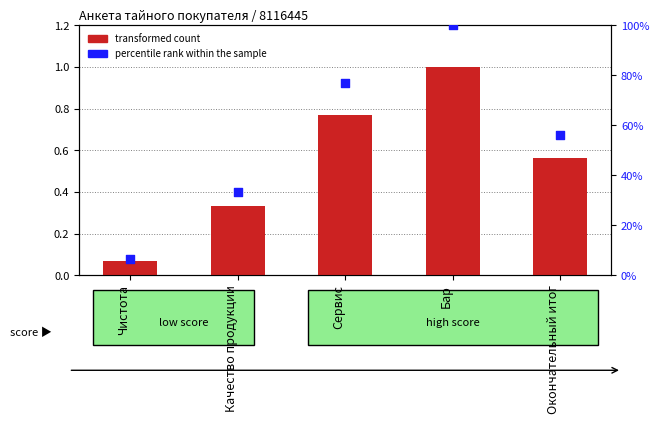

Is the value of transformed count at Бар greater than the value of percentile rank within the sample at Бар?

No